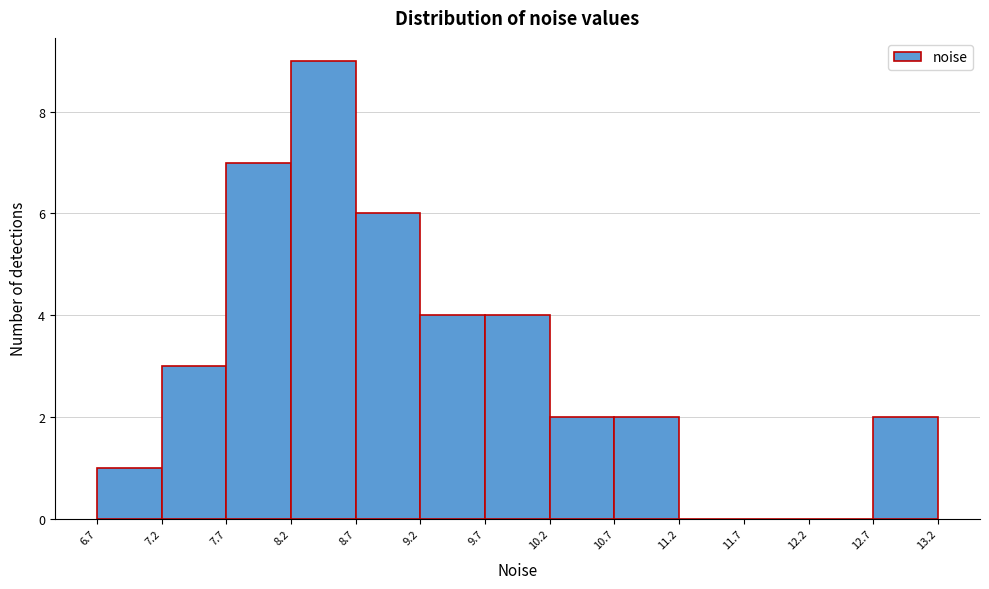

Reading left to right, transcribe this chart: for each bar, give the range it covers on the x-axis and its height. The values are not printed on the chart, so give them approximately, as read against the axis.

6.7 to 7.2: 1
7.2 to 7.7: 3
7.7 to 8.2: 7
8.2 to 8.7: 9
8.7 to 9.2: 6
9.2 to 9.7: 4
9.7 to 10.2: 4
10.2 to 10.7: 2
10.7 to 11.2: 2
11.2 to 11.7: 0
11.7 to 12.2: 0
12.2 to 12.7: 0
12.7 to 13.2: 2